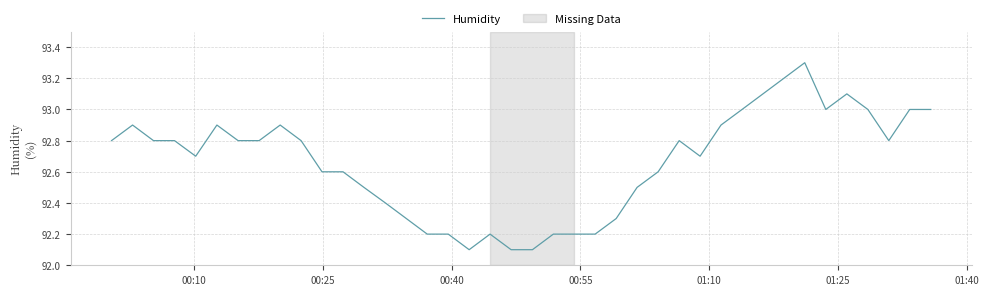

What is the difference between the maximum and minimum values?

1.2